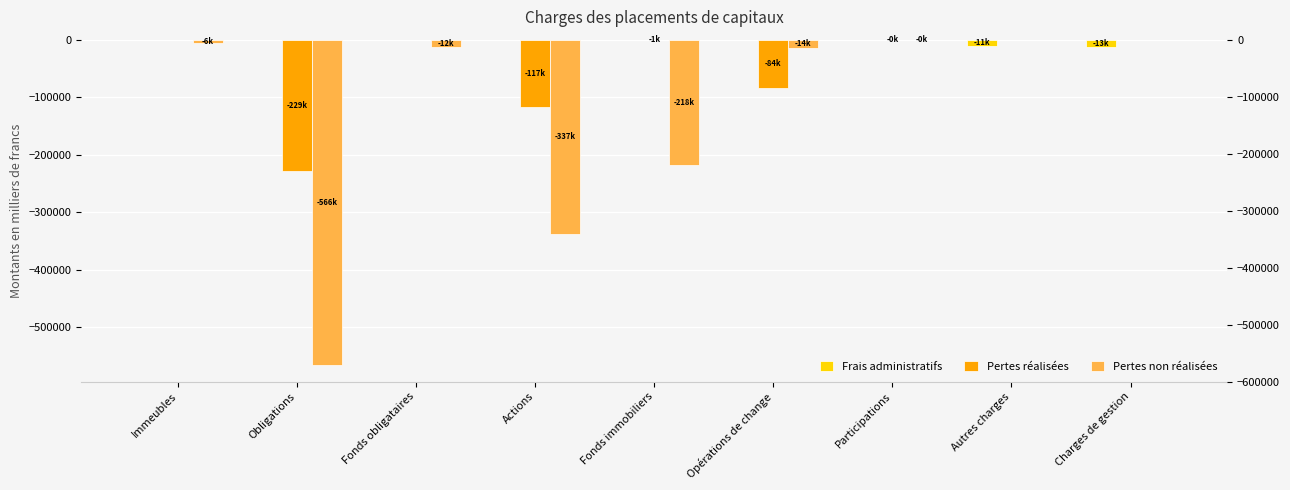

How many data points in Pertes réalisées are less than -270?

4